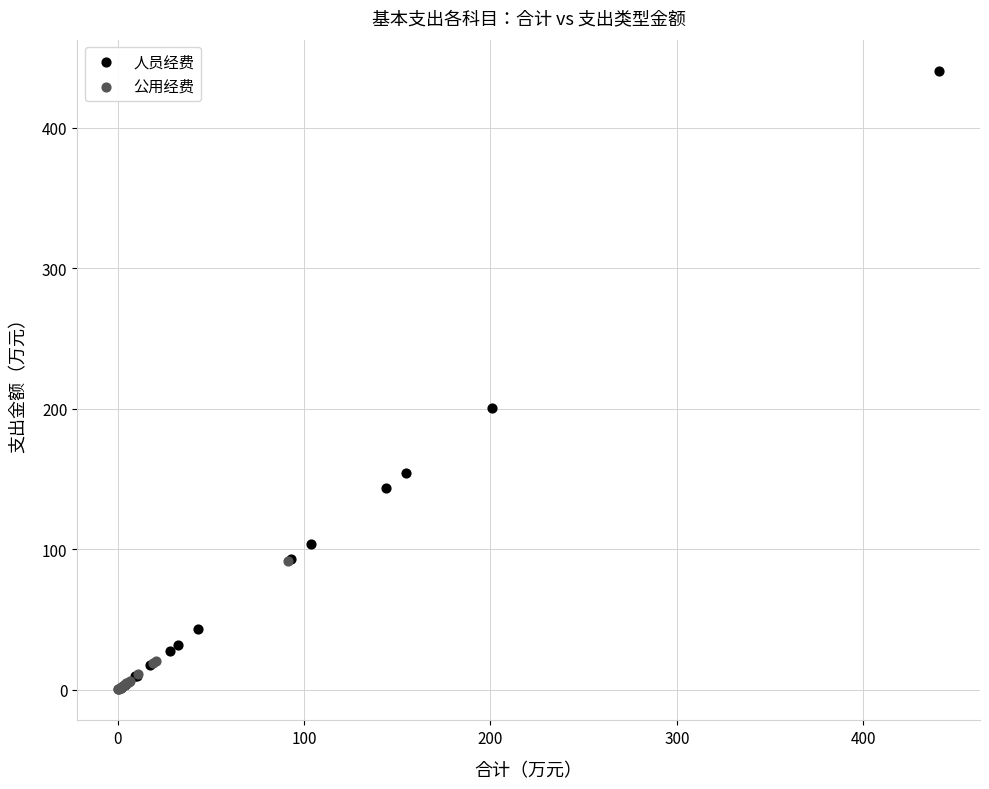

Which series has the largest Y range (max minus min)?

人员经费